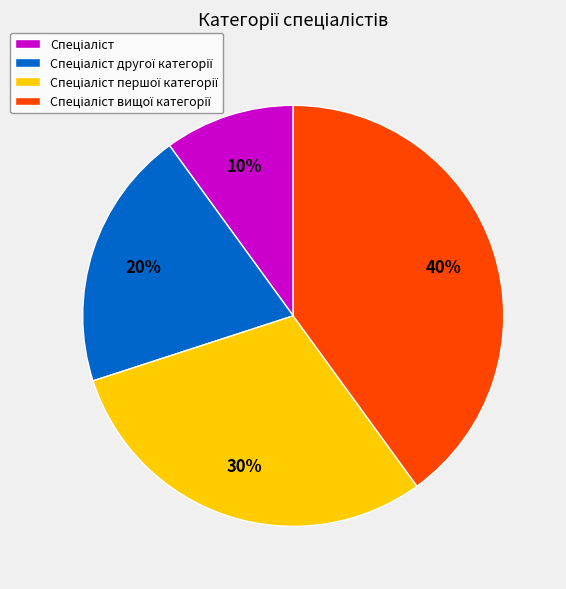

Is there any slice that represents more than half of the pie?

No